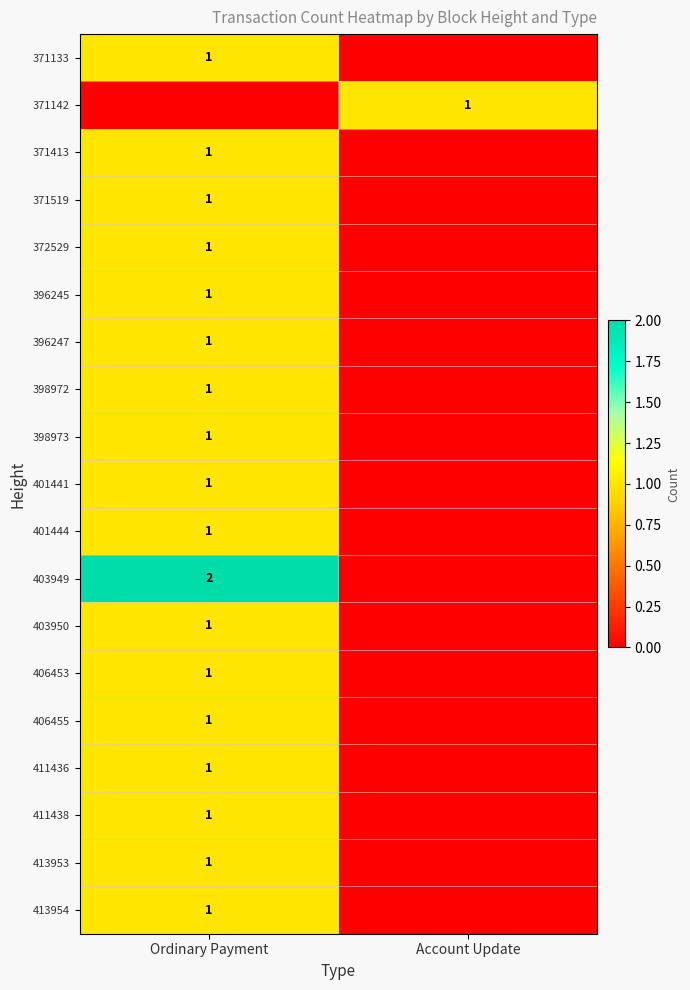

The value of 411438 at Ordinary Payment is 0. True or false?

False